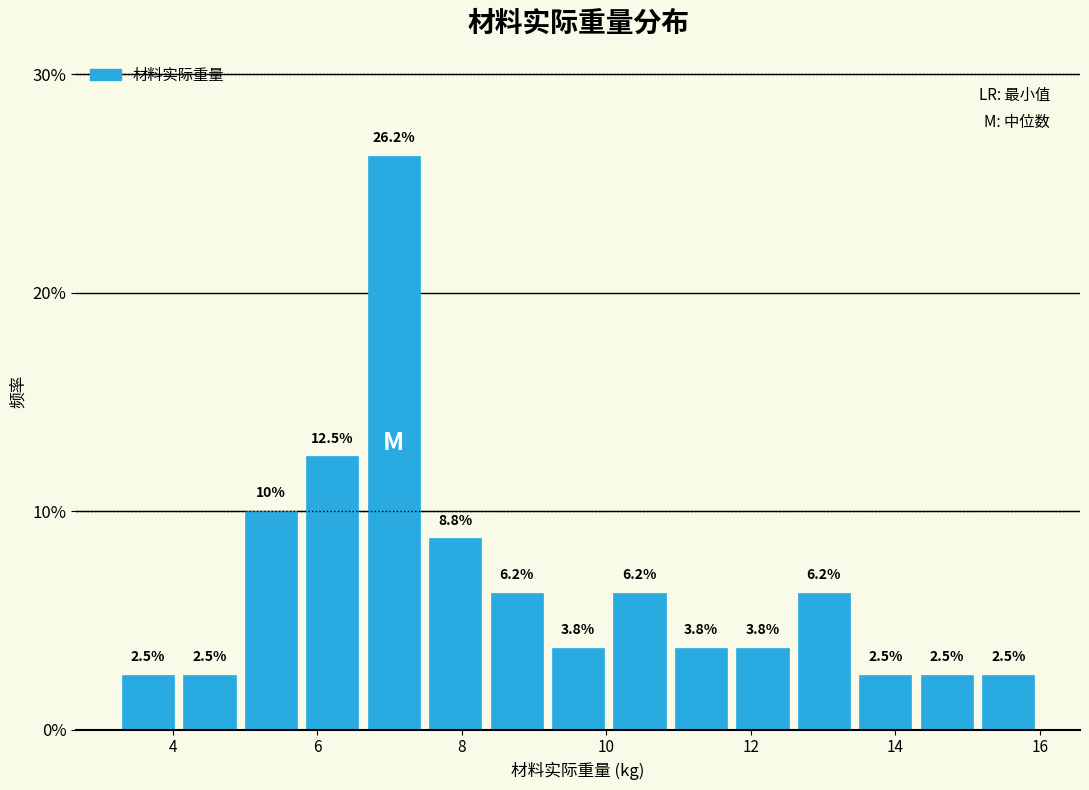

How tall is the bar that spans 15.2 to 16.0 on the x-axis? The bar edges are not printed on the chart, so give them approximately, as read against the axis.

2.5